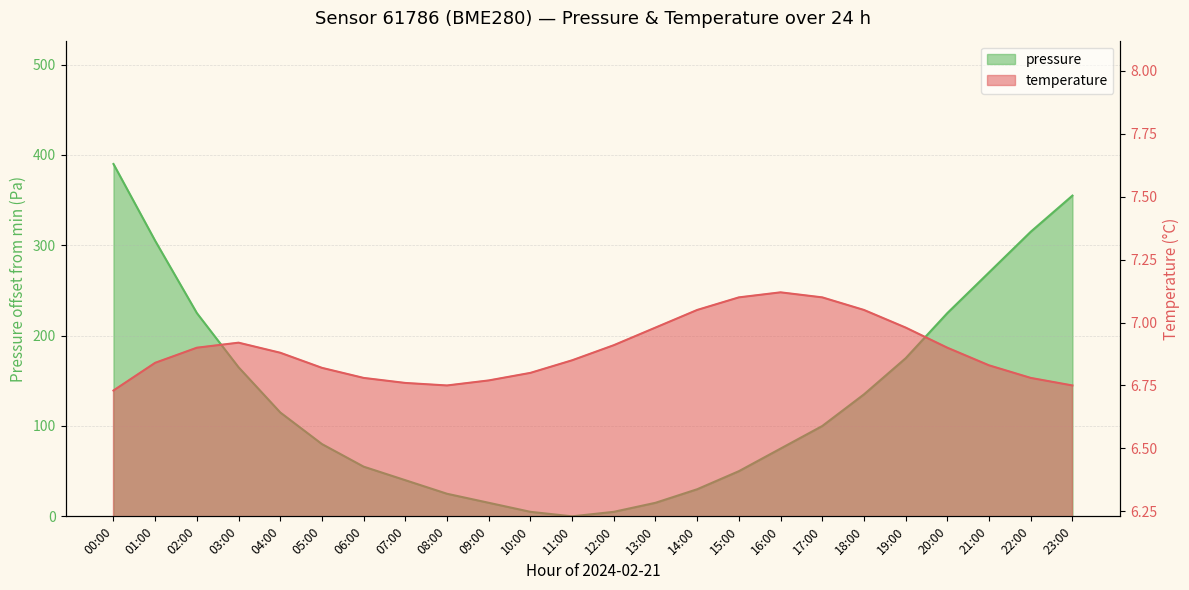

Rank the series at 11:00 from highest to lowest value.

temperature, pressure